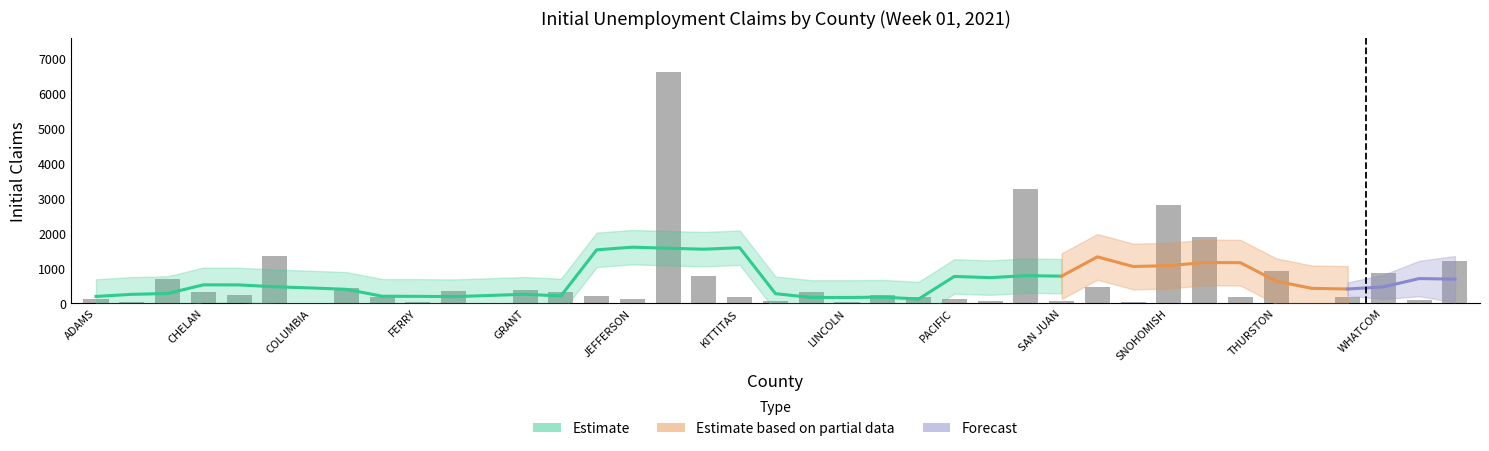

List the labels in order of value, largest first.

KING, PIERCE, SNOHOMISH, SPOKANE, CLARK, YAKIMA, THURSTON, WHATCOM, KITSAP, BENTON, SKAGIT, COWLITZ, GRANT, FRANKLIN, GRAYS HARBOR, CHELAN, LEWIS, MASON, CLALLAM, ISLAND, KITTITAS, OKANOGAN, STEVENS, DOUGLAS, WALLA WALLA, JEFFERSON, PACIFIC, ADAMS, WHITMAN, KLICKITAT, SAN JUAN, PEND OREILLE, SKAMANIA, ASOTIN, FERRY, LINCOLN, COLUMBIA, WAHKIAKUM, GARFIELD